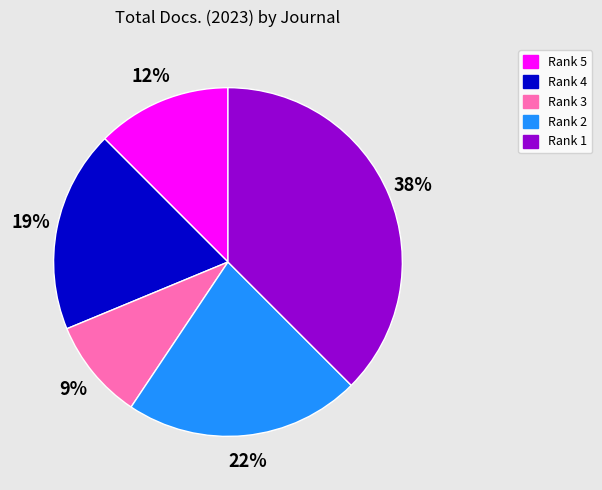

To the nearest percent, what is the average slice percentage?

20%